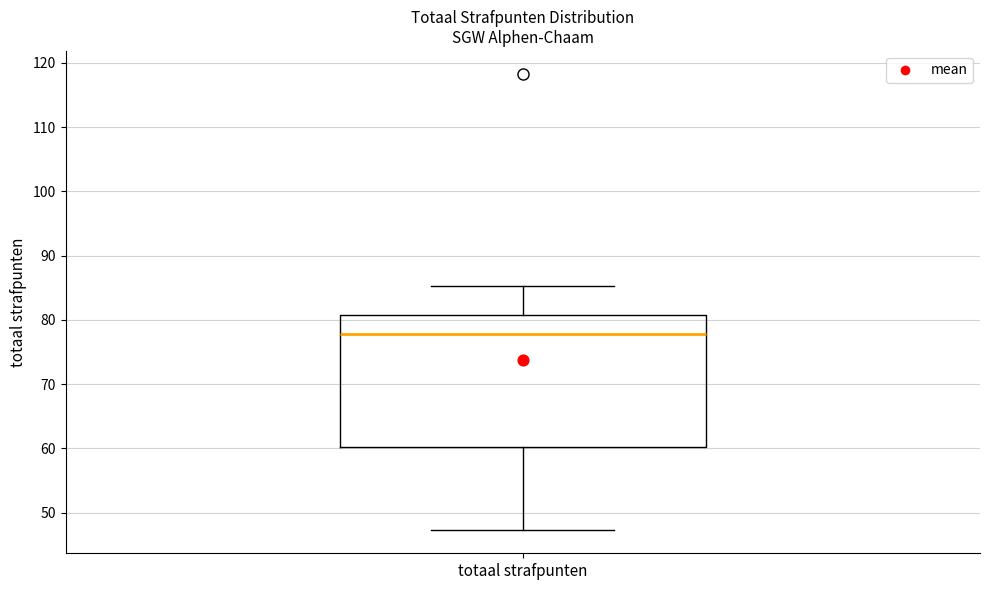

Read this box plot against the y-axis: the position of the median line, the range covered by the box, and the ends of both whiskers. The values are not printed on the chart, so give them approximately, as read against the axis.

median 78, box 60 to 81, whiskers 47 to 85